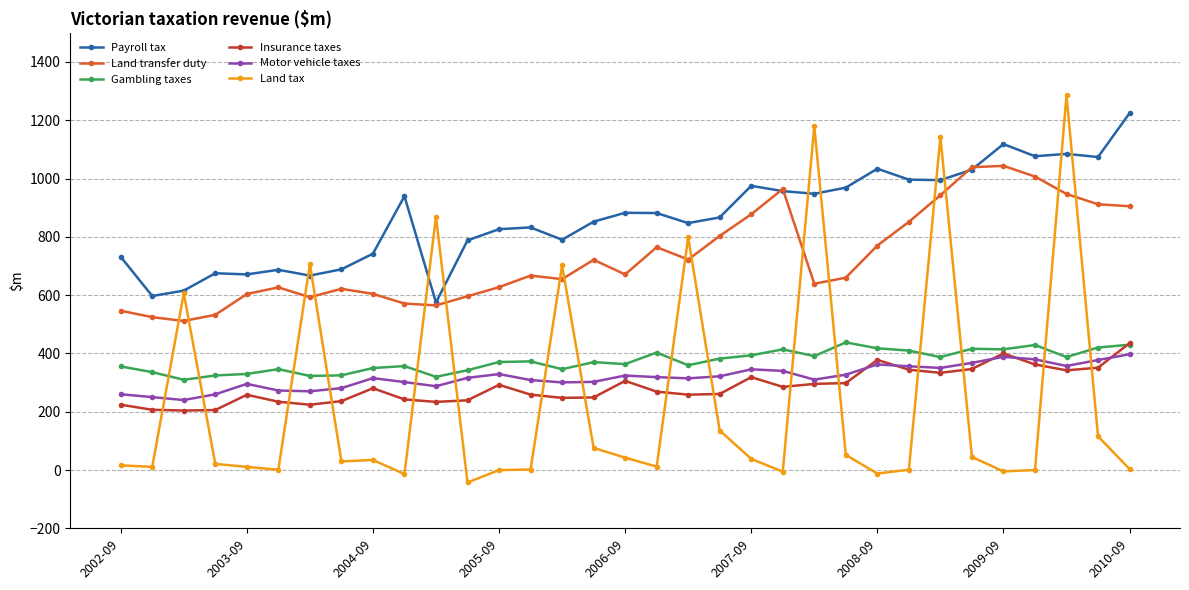

True or false: Insurance taxes and Land transfer duty intersect in this chart.

False